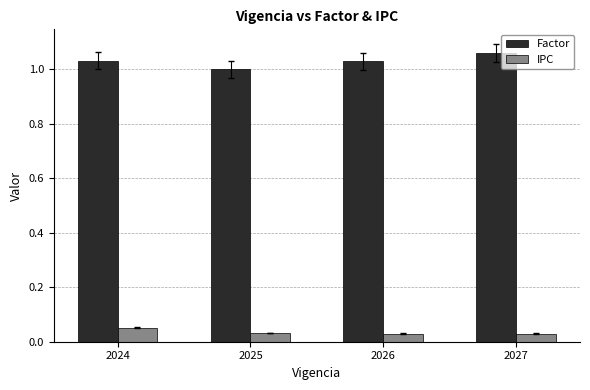

Which series changed the most between 2024 and 2026?

IPC